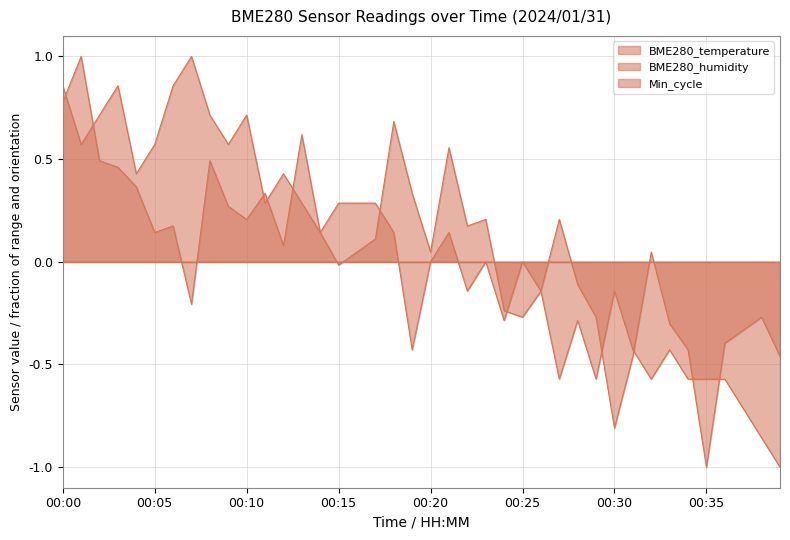

What is the value of the BME280_temperature point at the 3rd from the left?

0.7